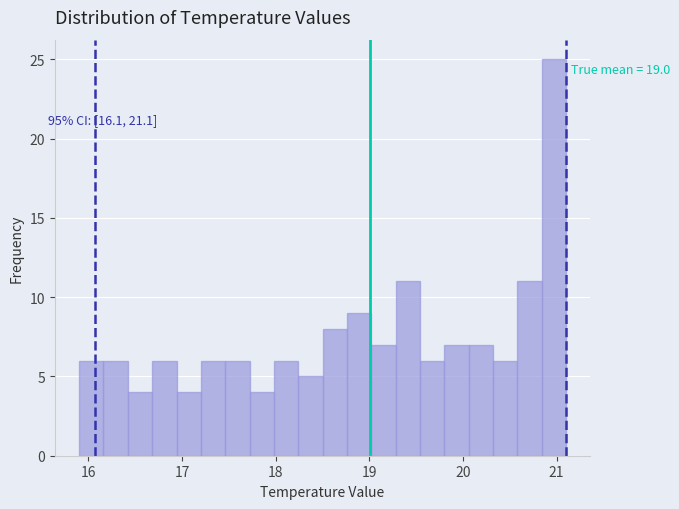

Around what value on the x-axis is the tallest bar? Give the approximate position of its centre, as read against the axis.

21.0